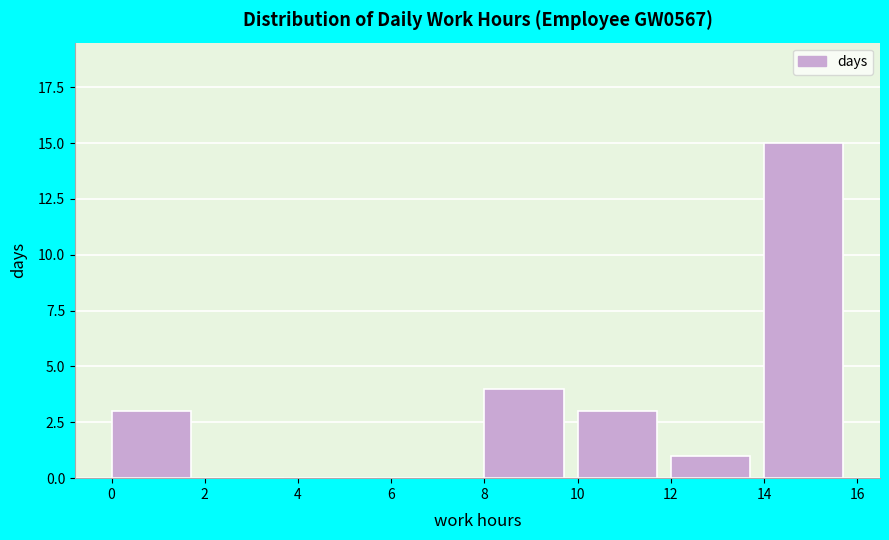

What is the height of the bar covering 0 to 2 on the x-axis? The values are not printed on the chart, so give them approximately, as read against the axis.

3